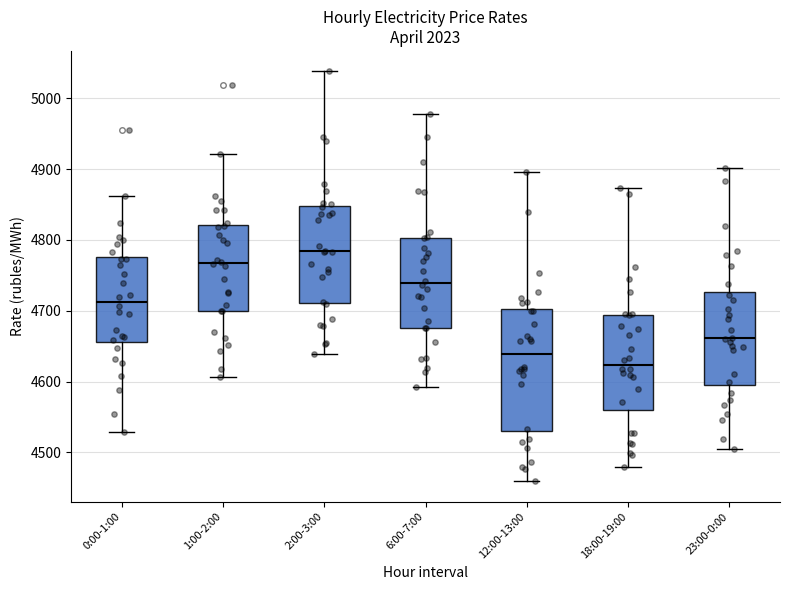

Comparing the boxes themselves (not the whiskers), which one is the tallest?

12:00-13:00